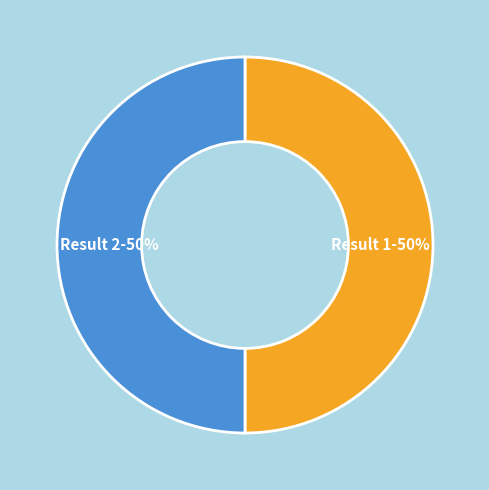

How many segments does this pie chart have?

2